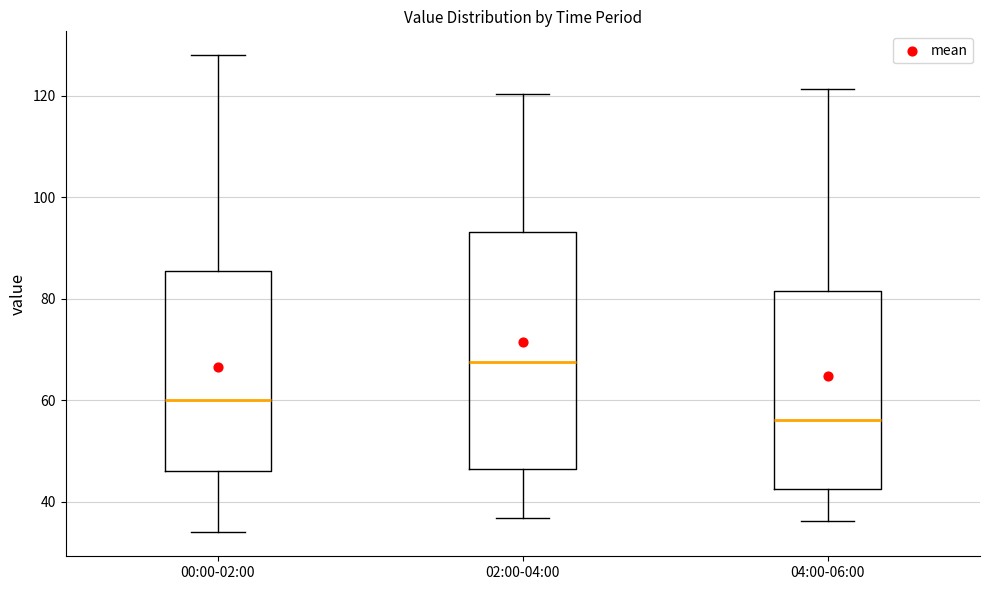

Which box's median line is the lowest?

04:00-06:00